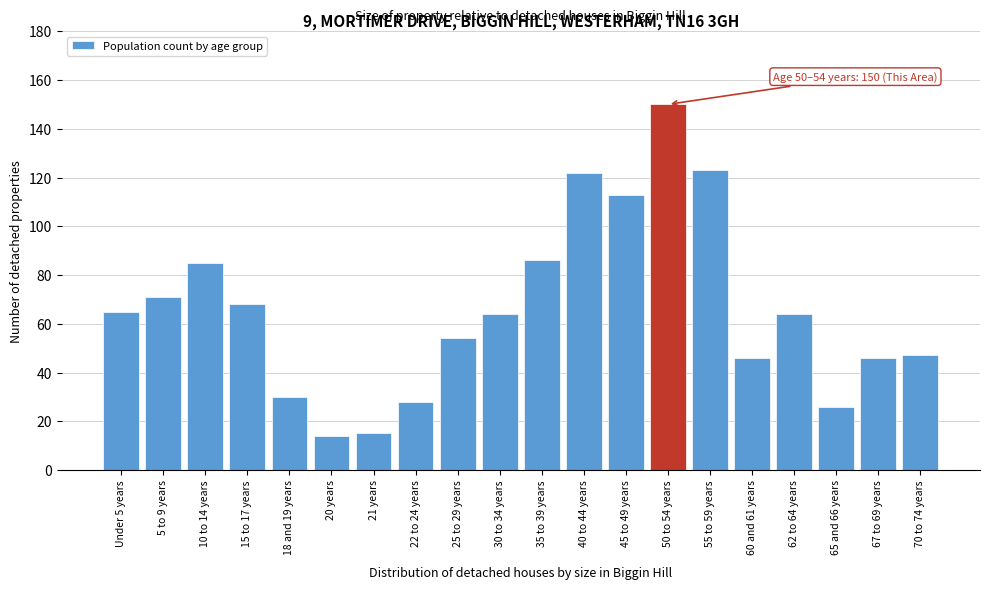

Reading left to right, extract all data points from this chart.

Under 5 years=65	5 to 9 years=71	10 to 14 years=85	15 to 17 years=68	18 and 19 years=30	20 years=14	21 years=15	22 to 24 years=28	25 to 29 years=54	30 to 34 years=64	35 to 39 years=86	40 to 44 years=122	45 to 49 years=113	50 to 54 years=150	55 to 59 years=123	60 and 61 years=46	62 to 64 years=64	65 and 66 years=26	67 to 69 years=46	70 to 74 years=47